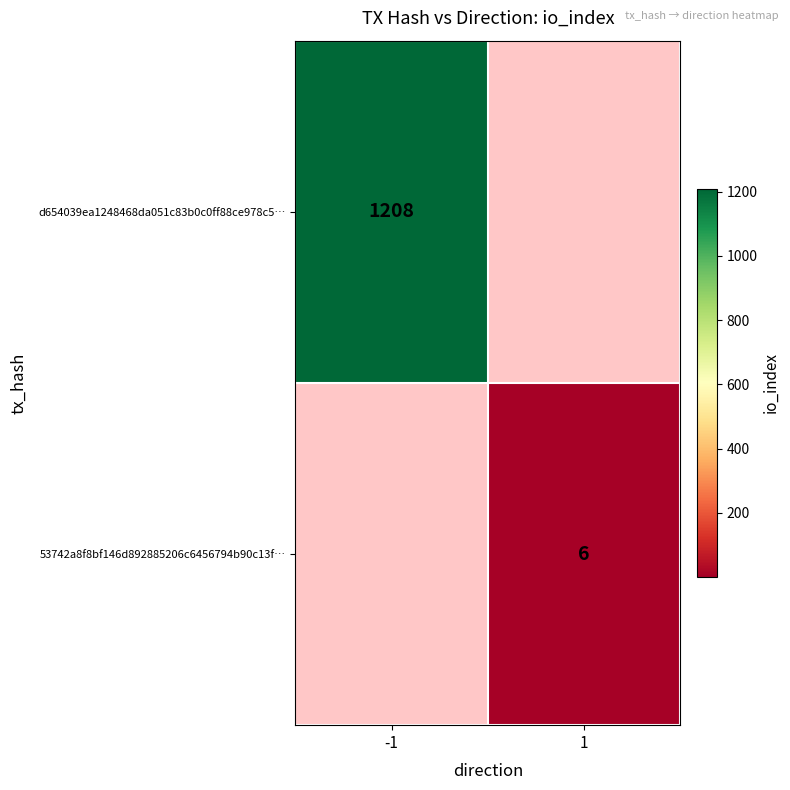

Is it true that 53742a8f8bf146d892885206c6456794b90c13f… equals 9 at 1?

False